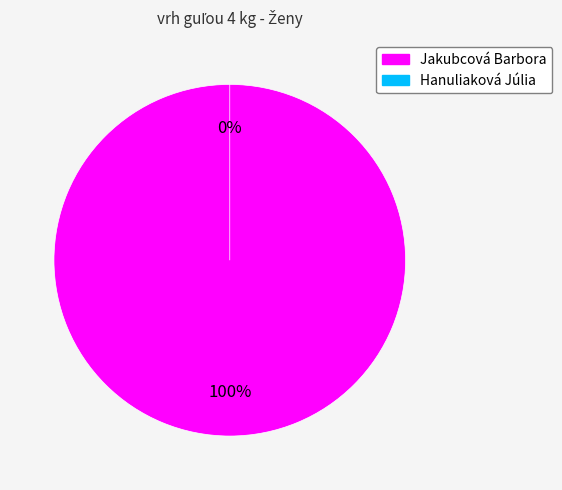

What is the smallest slice in the pie chart?

Hanuliaková Júlia